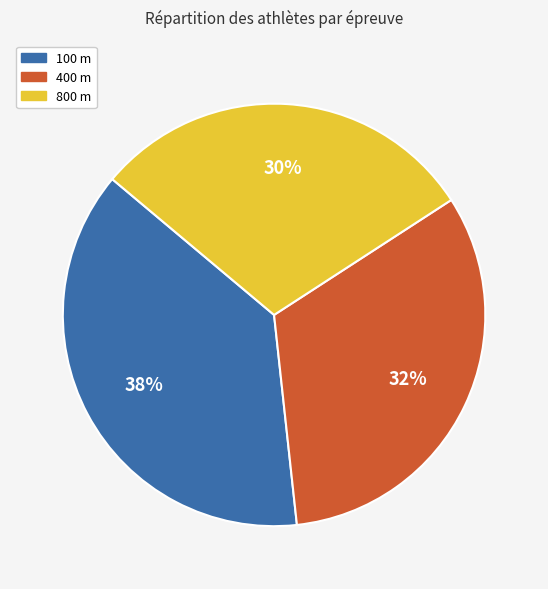

To the nearest percent, what is the combined percentage of 400 m and 100 m?

70%